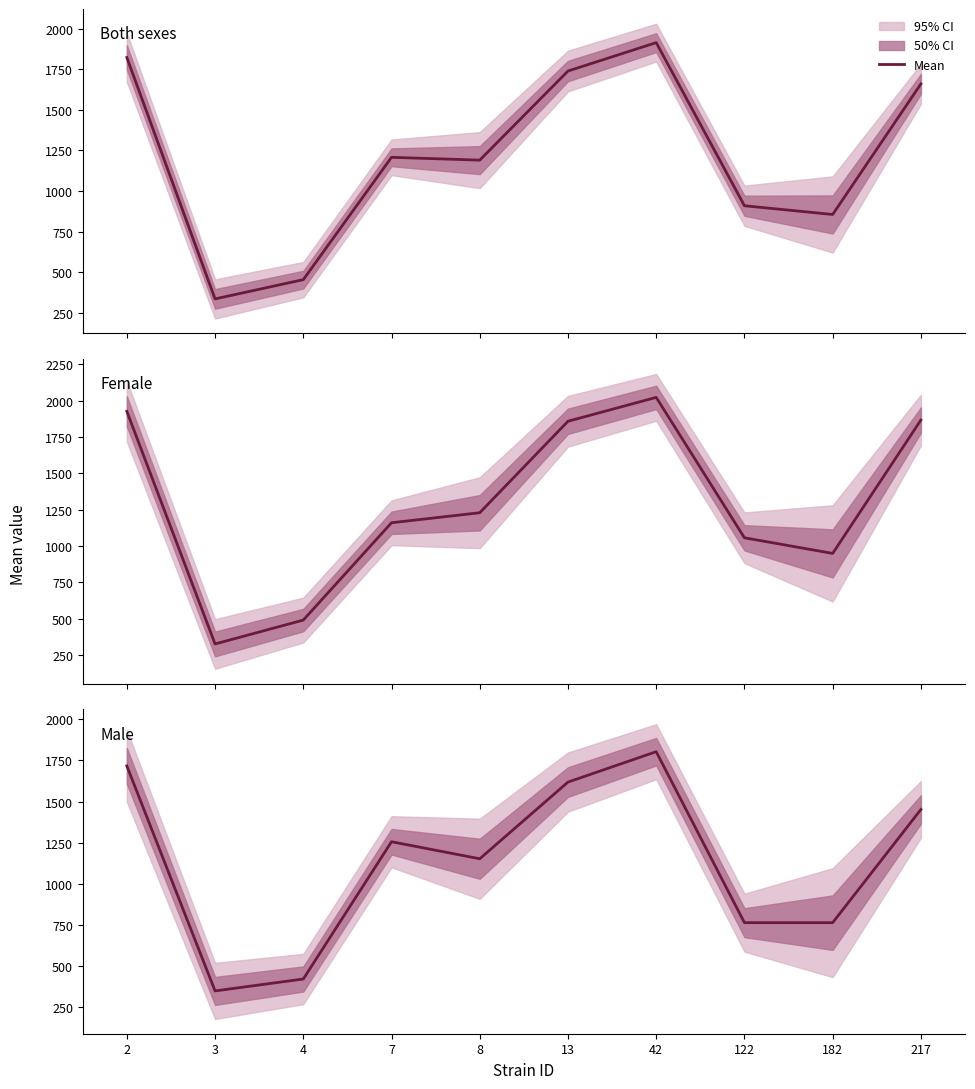

What is the ratio of the value at 8 to the value at 182?

1.5